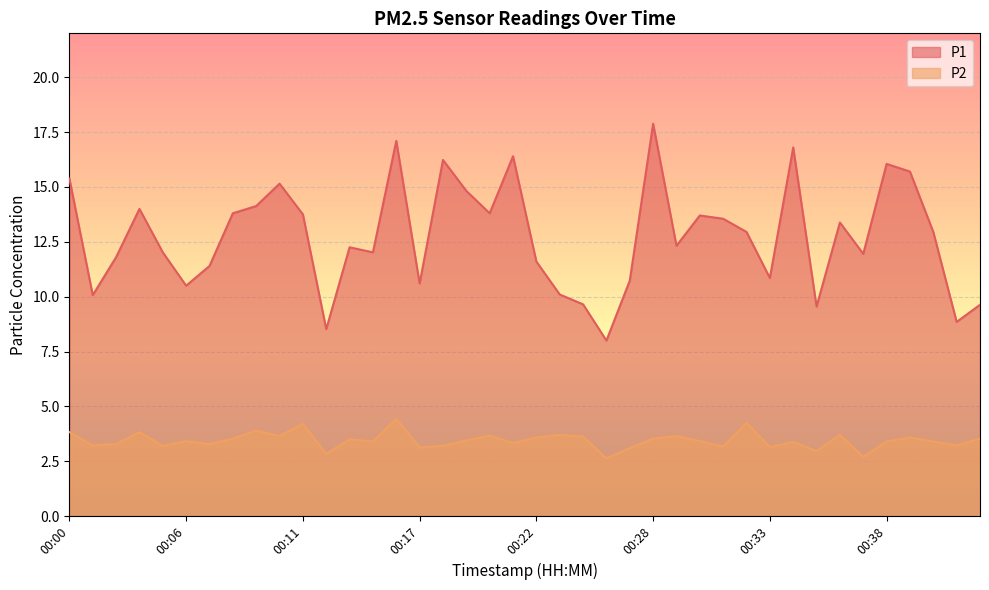

What is the average value of the P1 series?

12.7